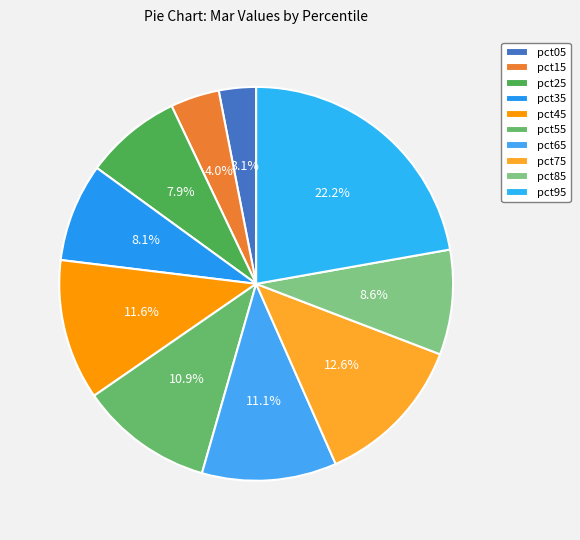

What portion of the pie excludes pct85?

91.4%